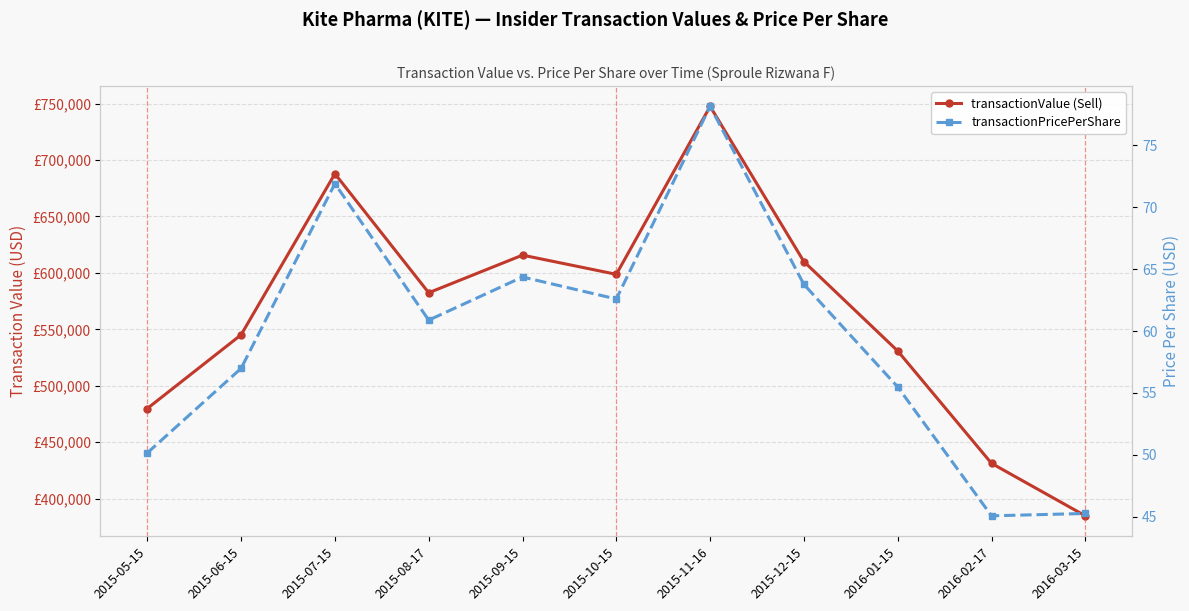

The transactionValue (Sell) series shows 134173.7 at 2015-09-15. True or false?

False